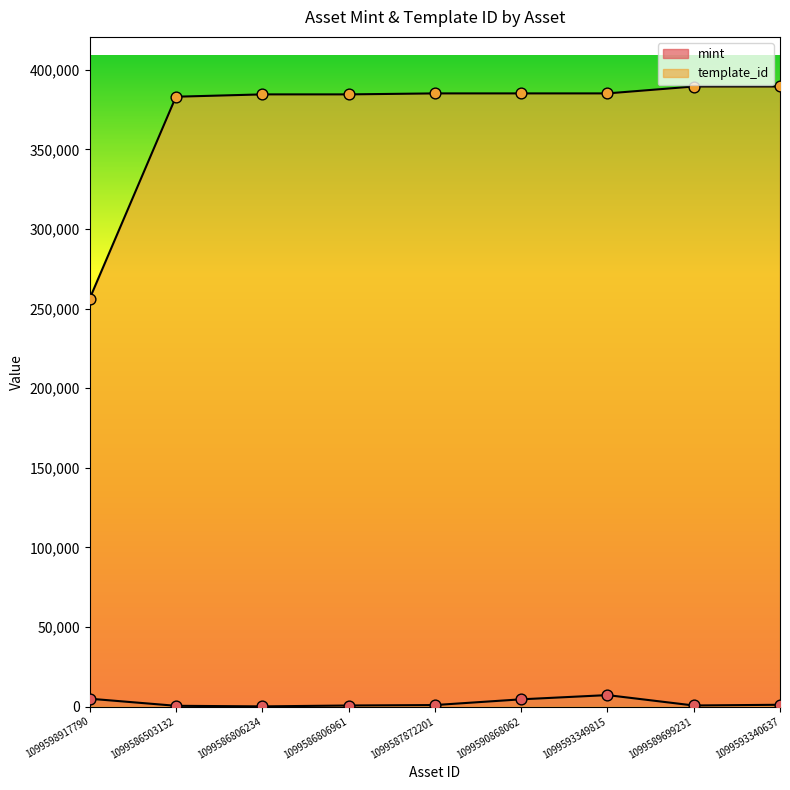

What are all the series names shown in the legend?

mint, template_id